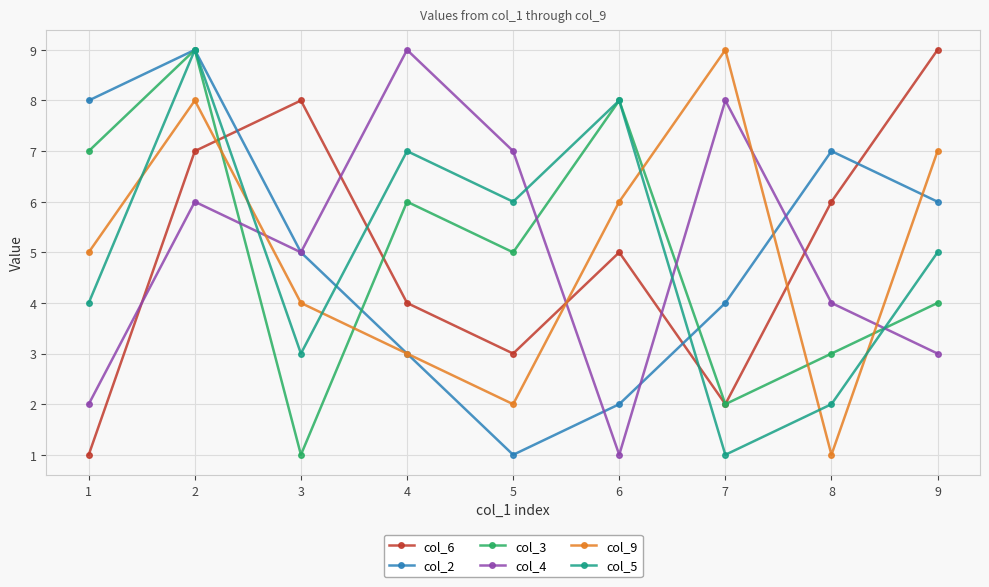

What is the total value across all series at 7?

26